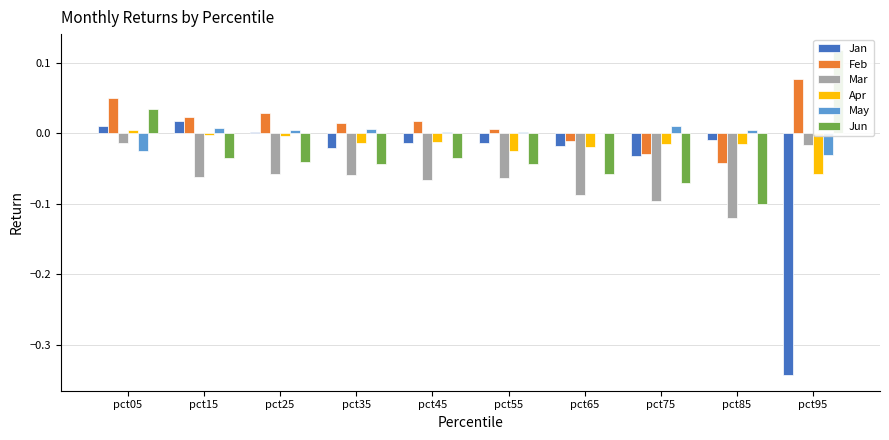

What is the average value of the Mar series?

-0.1